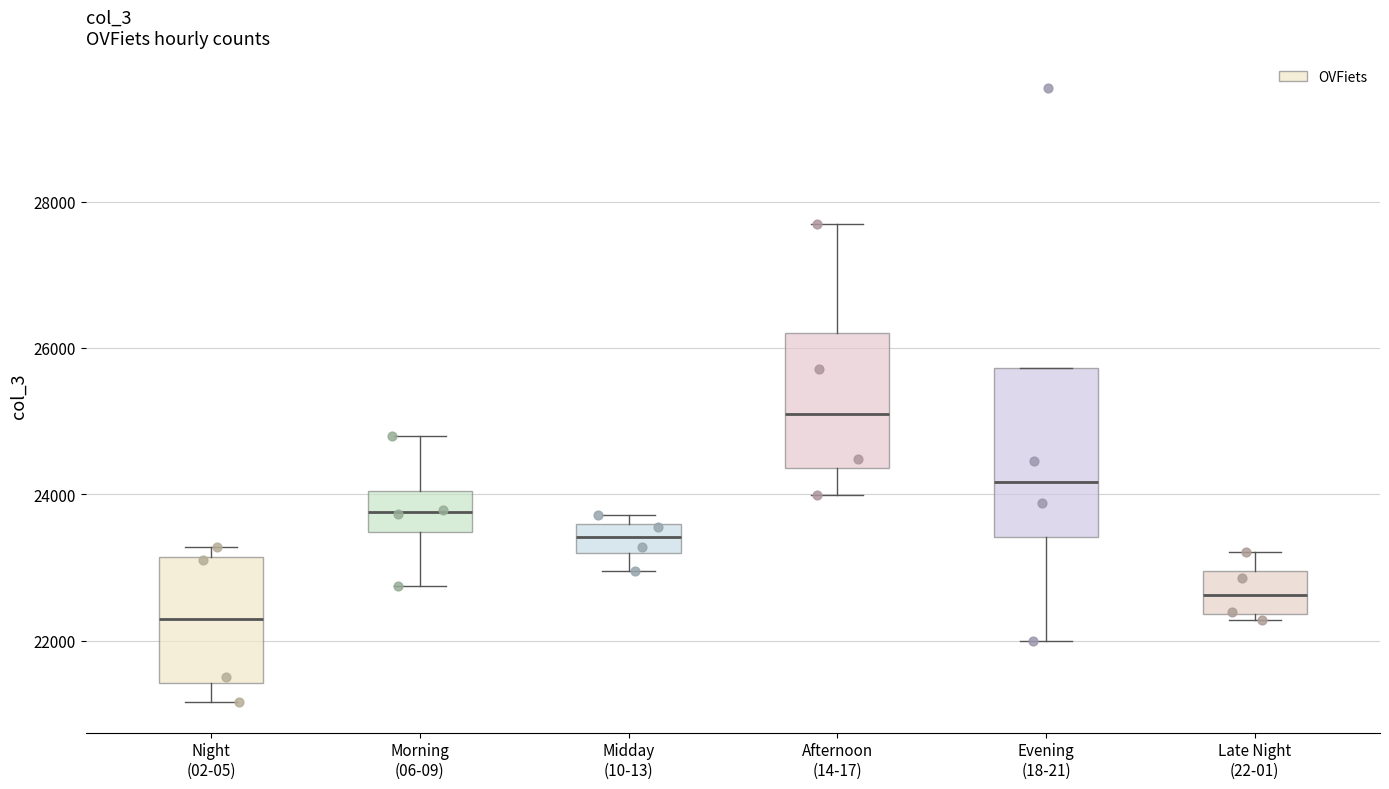

Reading left to right, read every box against the y-axis: the position of its median line, the range the box covers, and the ends of its whiskers. The values are not printed on the chart, so give them approximately, as read against the axis.

Night (02-05): median 22200, box 21400 to 23200, whiskers 21200 to 23200 (just above the box's upper edge)
Morning (06-09): median 23800, box 23400 to 24000, whiskers 22800 to 24800
Midday (10-13): median 23400, box 23200 to 23600, whiskers 23000 to 23800
Afternoon (14-17): median 25000, box 24400 to 26200, whiskers 24000 to 27600
Evening (18-21): median 24200, box 23400 to 25800, whiskers 22000 to 25800
Late Night (22-01): median 22600, box 22400 to 23000, whiskers 22200 to 23200